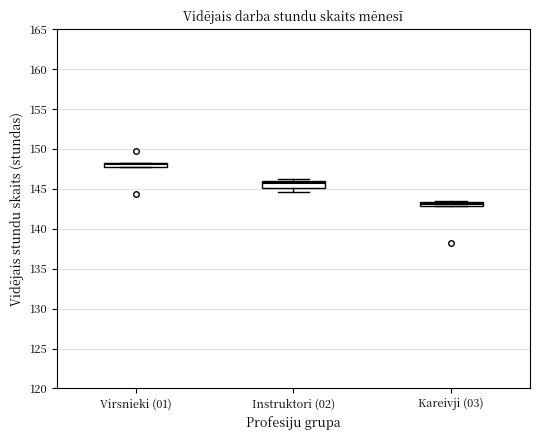

Which box has the lowest median line?

Kareivji (03)